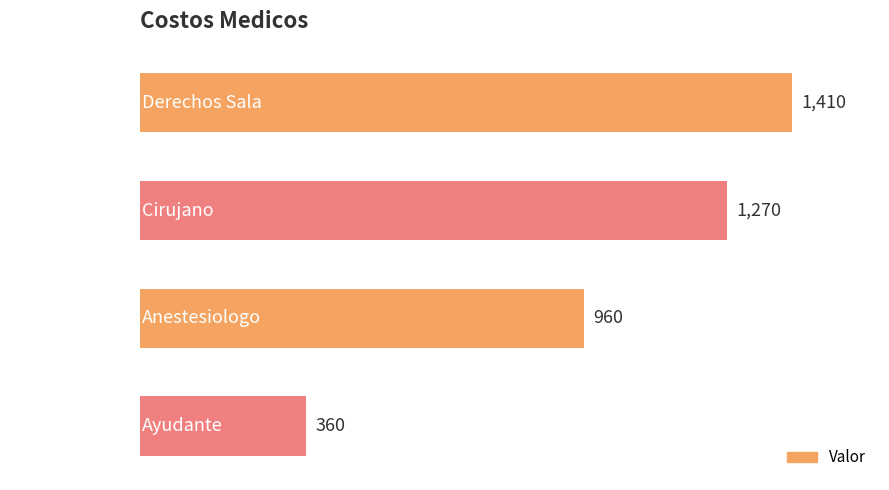

Are the bars horizontal?

Yes